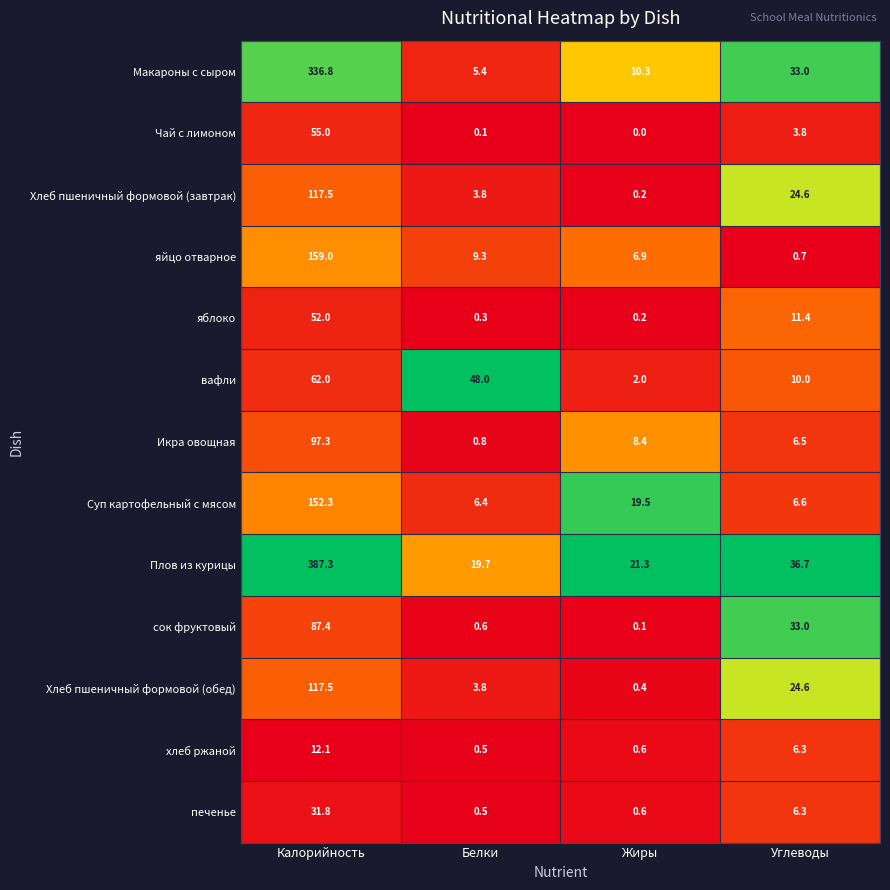

At how many categories does at least one series exceed 0?

4